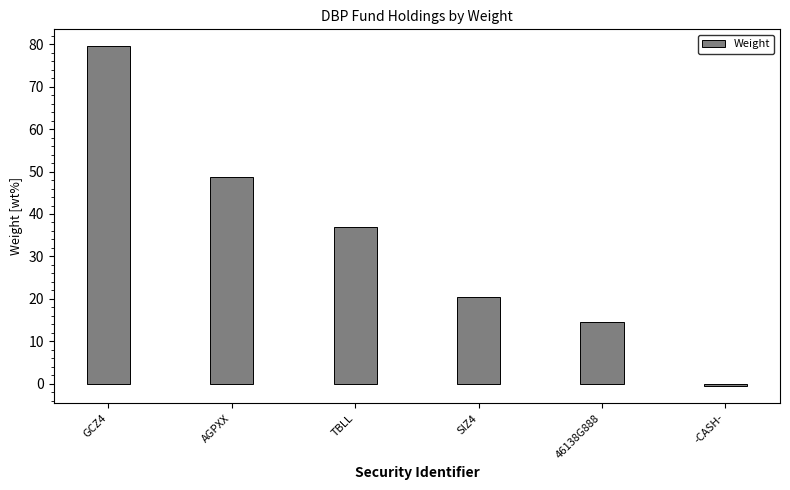

Reading left to right, extract all data points from this chart.

GCZ4=79.5	AGPXX=48.8	TBLL=36.9	SIZ4=20.4	46138G888=14.5	-CASH-=-0.6